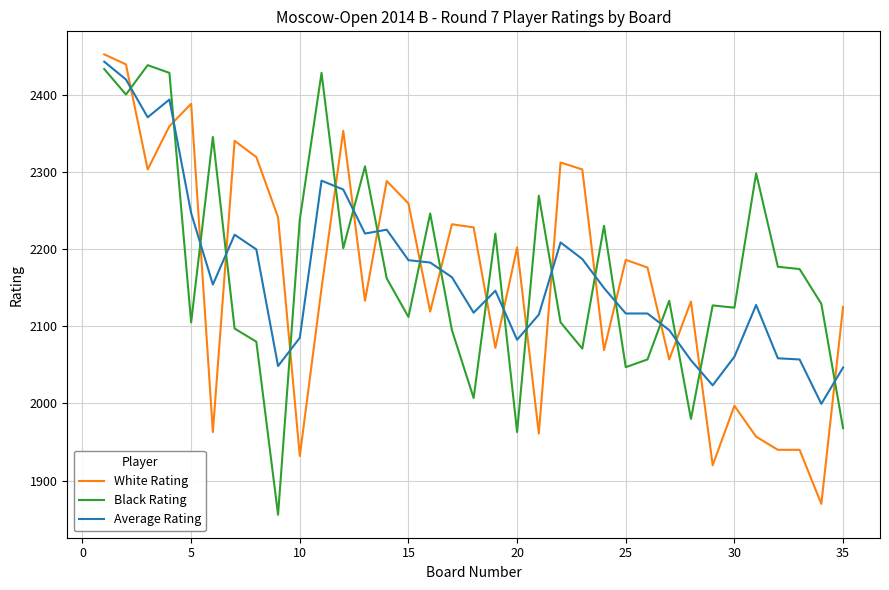

How many times do Black Rating and White Rating cross each other?

20